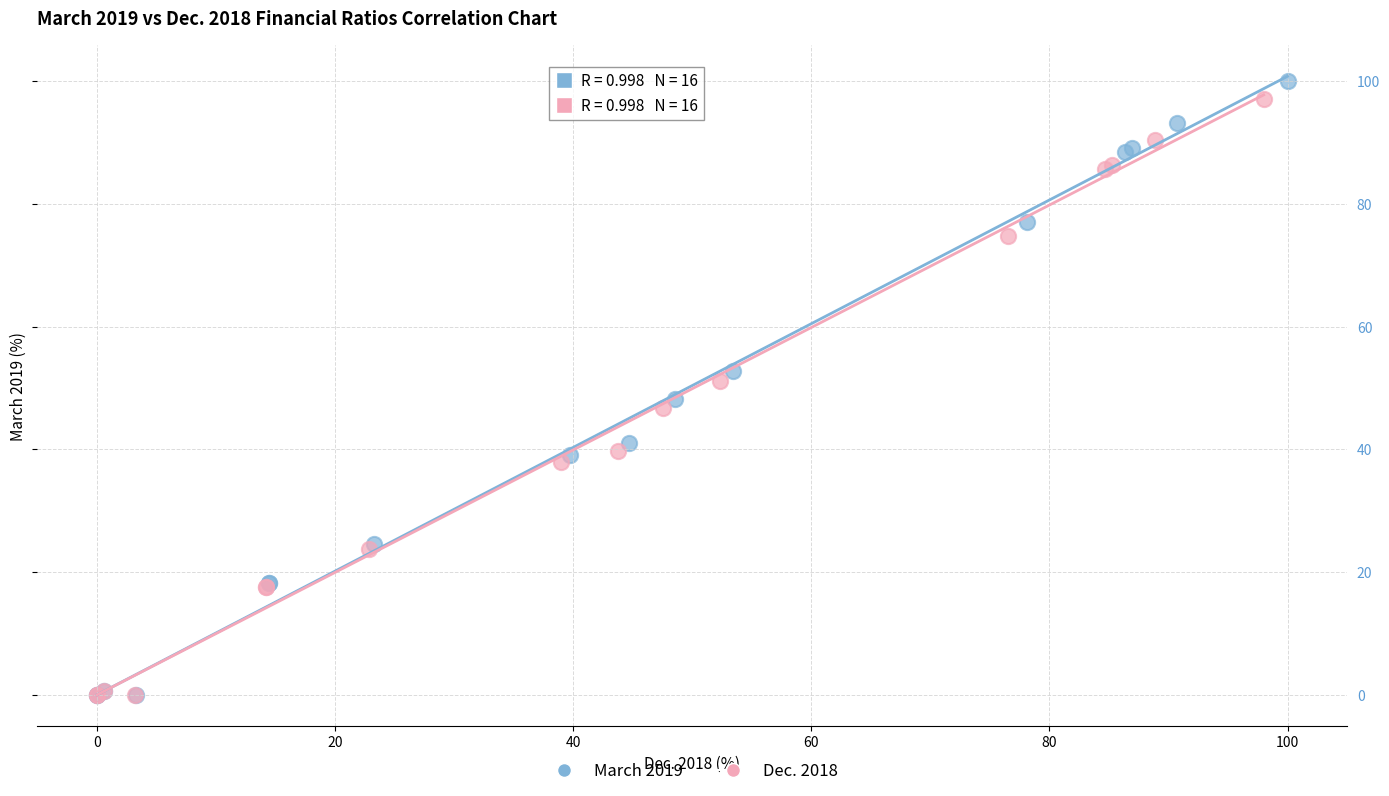

Which series reaches the maximum Y coordinate?

March 2019